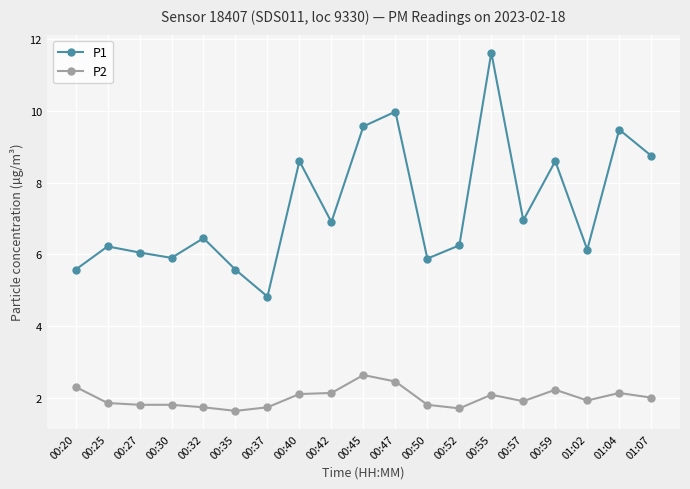

The P2 series shows 1.6 at 00:35. True or false?

True